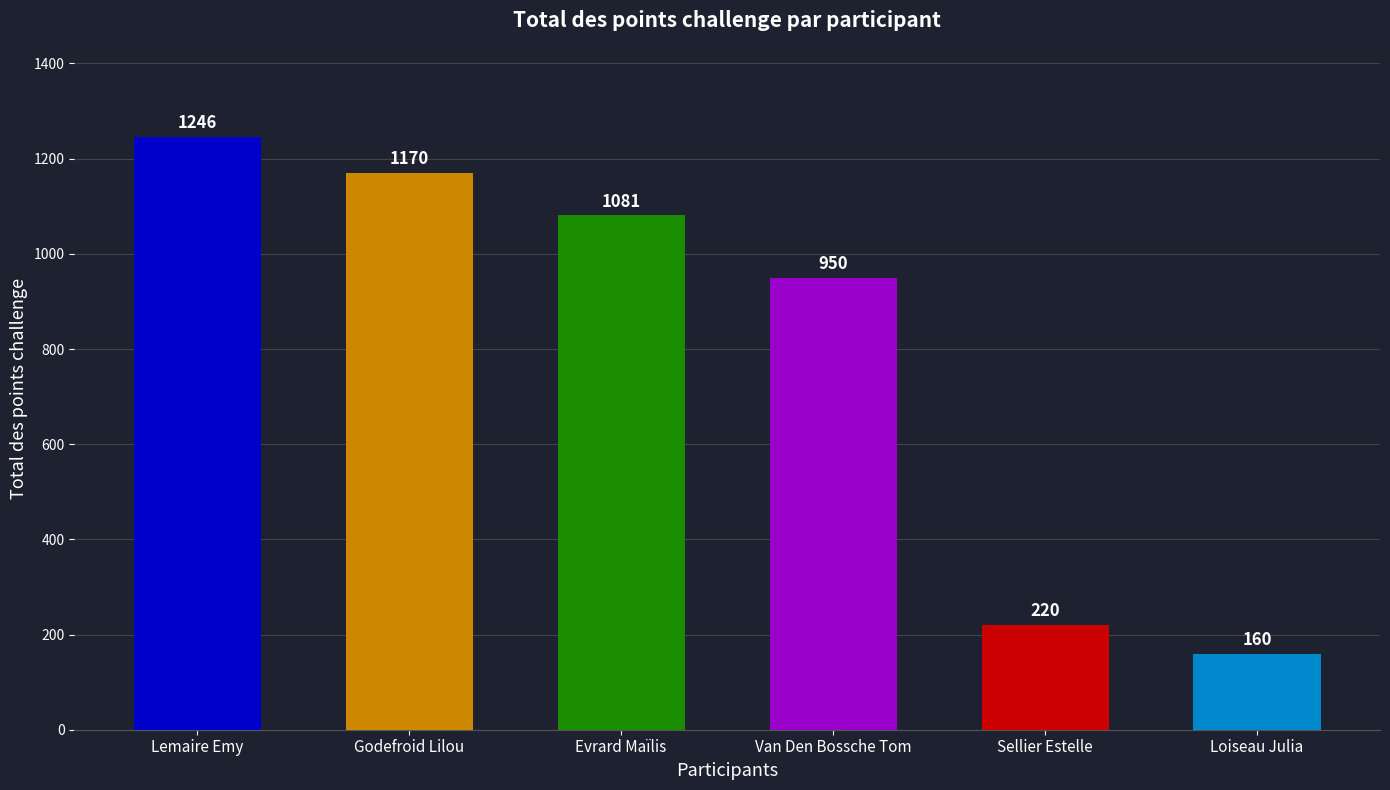

How many bars are there in total?

6